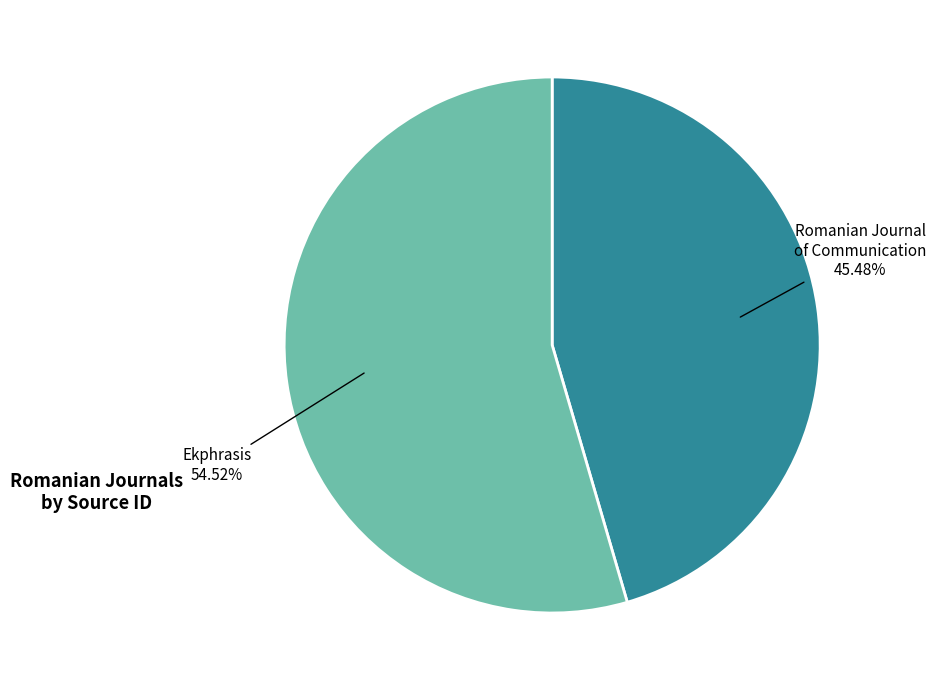

Is there any slice that represents more than half of the pie?

Yes